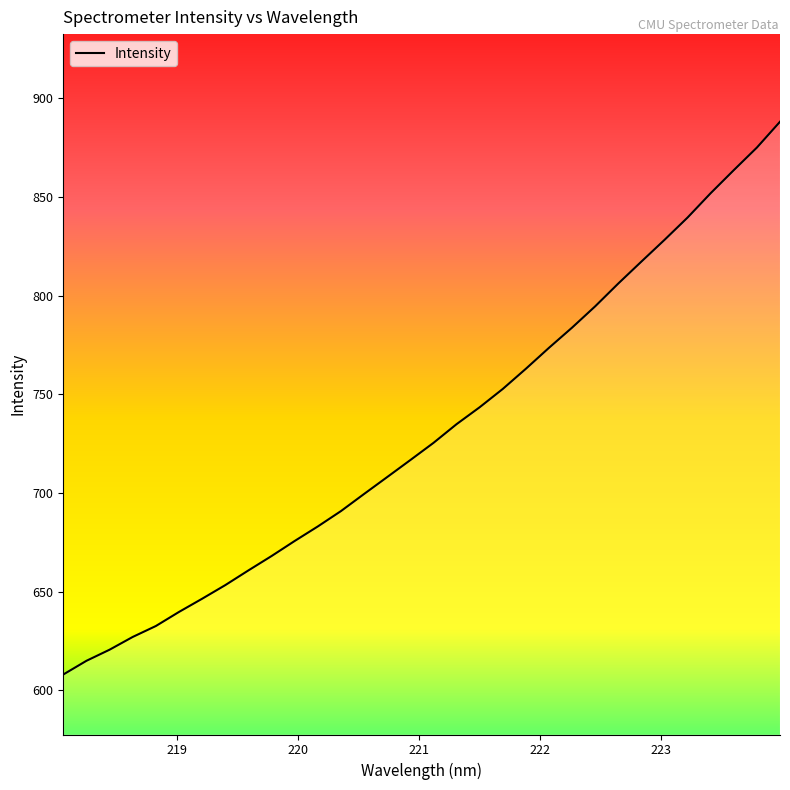

Count the number of categories in the chart.

32